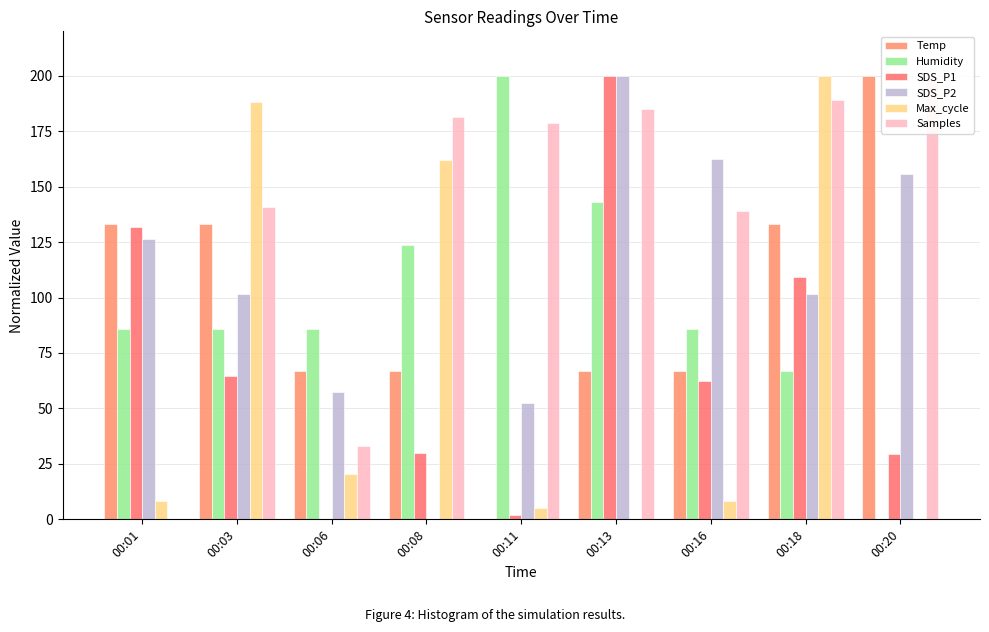

Where does the SDS_P1 series first go above 62?

00:01